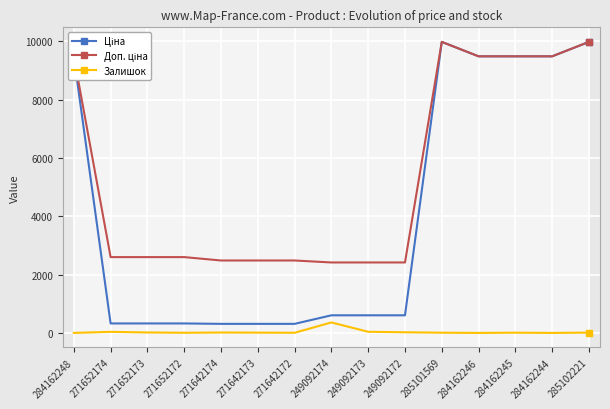

Is it true that Залишок equals 0.0 at 284162244?

True